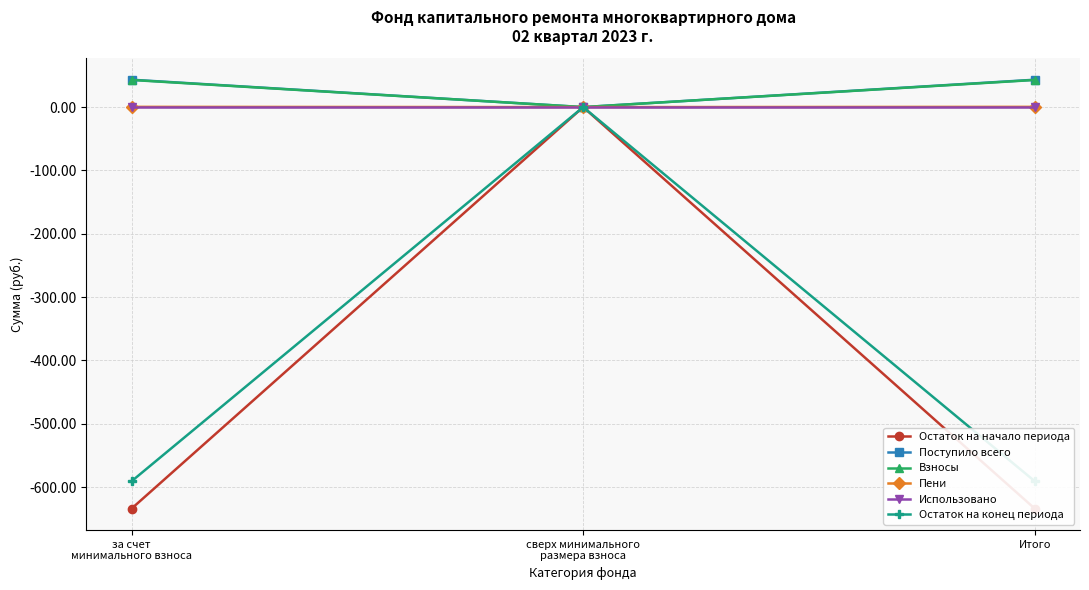

Is the value of Взносы at за счет
минимального взноса greater than the value of Пени at сверх минимального
размера взноса?

Yes